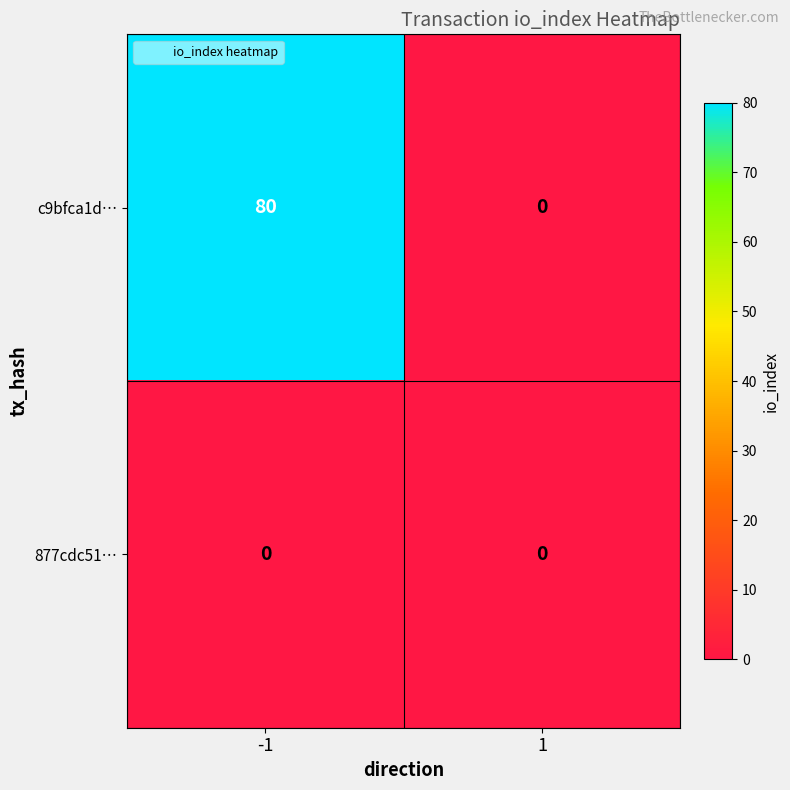

Is it true that c9bfca1d… equals 41 at 1?

False